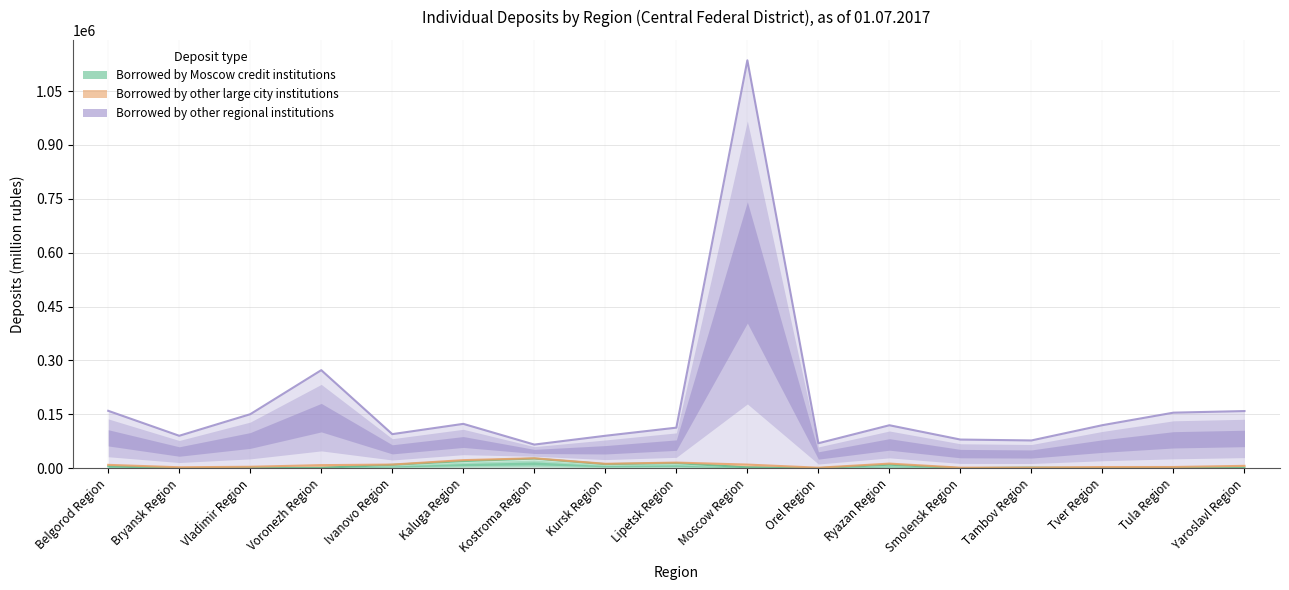

What is the average value of the Borrowed by Moscow credit institutions series?

6170